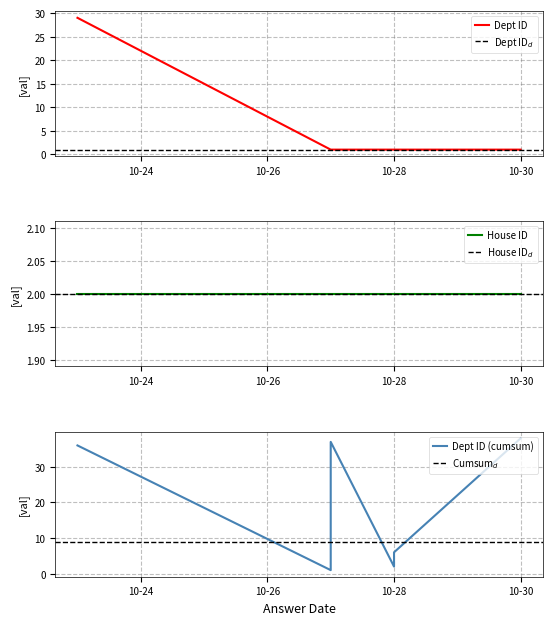

The value of answering_dept_id at 3 is 2. True or false?

False